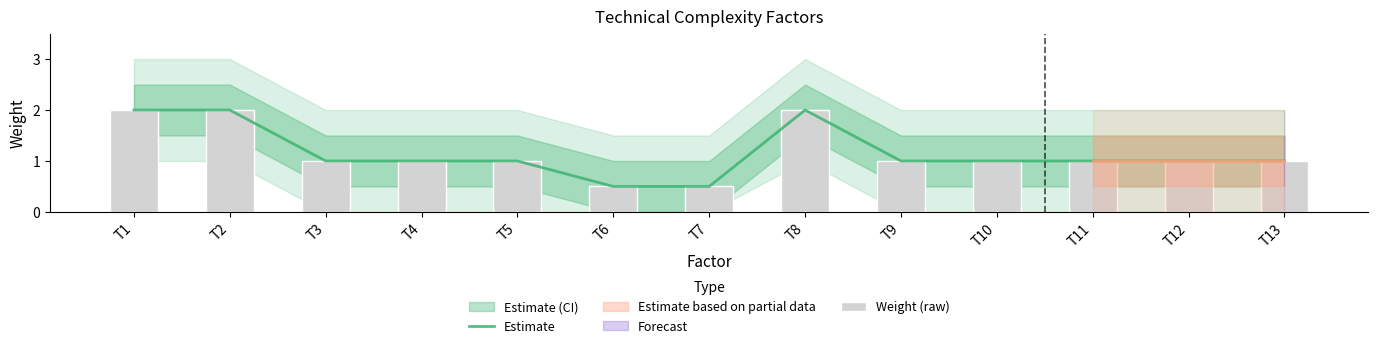

The Estimate series shows 1.0 at T9. True or false?

True